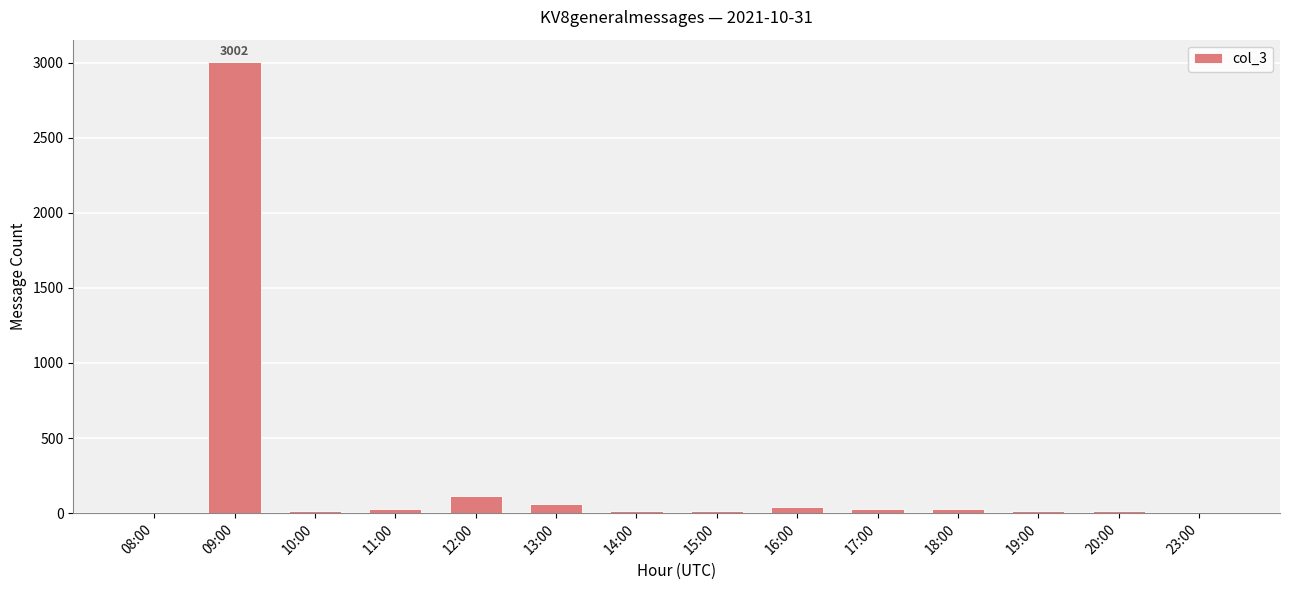

What is the change in value from 17:00 to 20:00?

-15